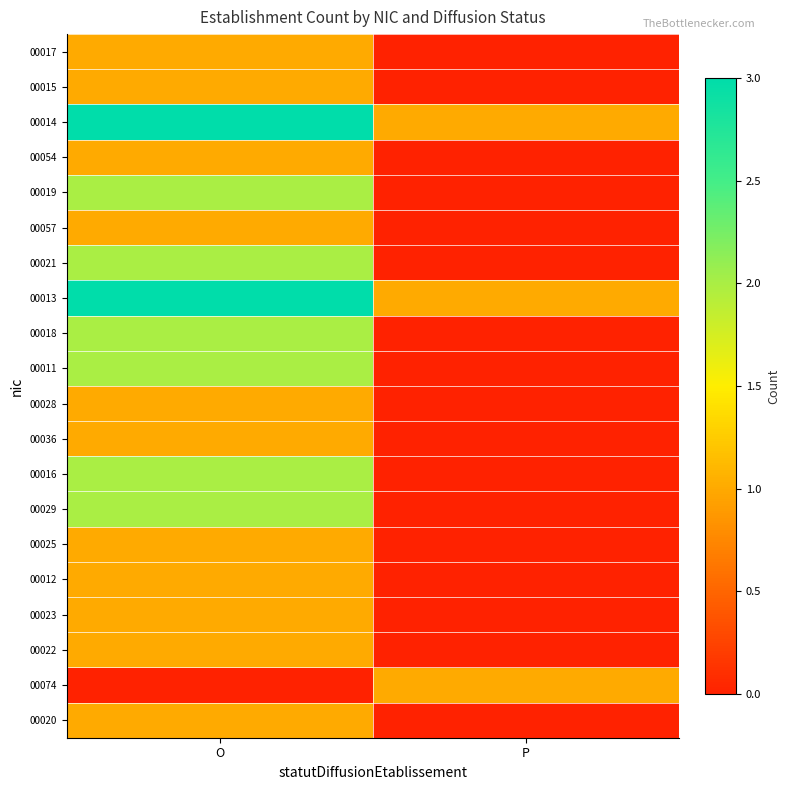

Which series has the widest spread of values?

00014